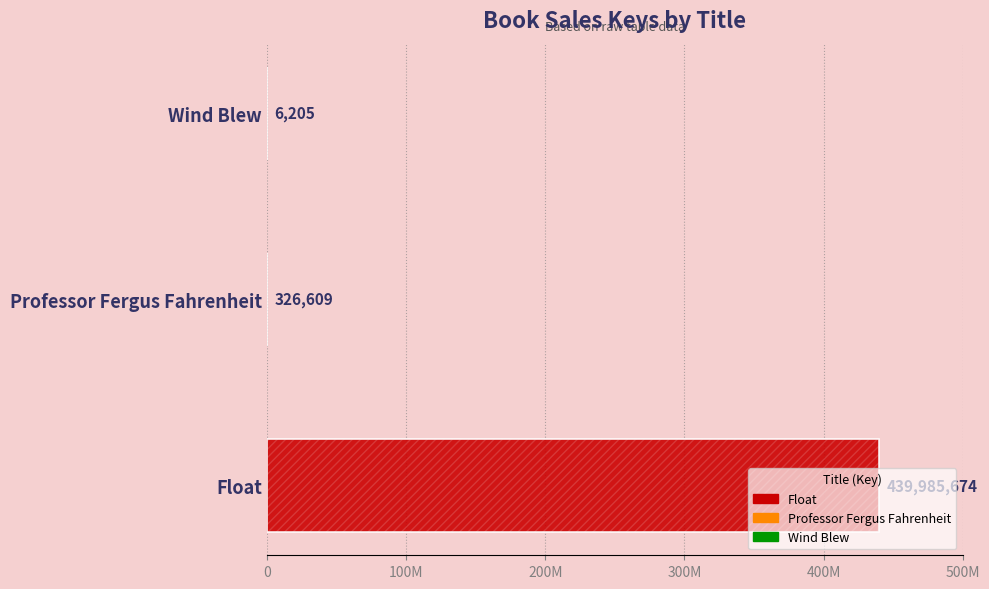

Reading right to left, list all the values displayed in this chart.

6205	326609	439985674